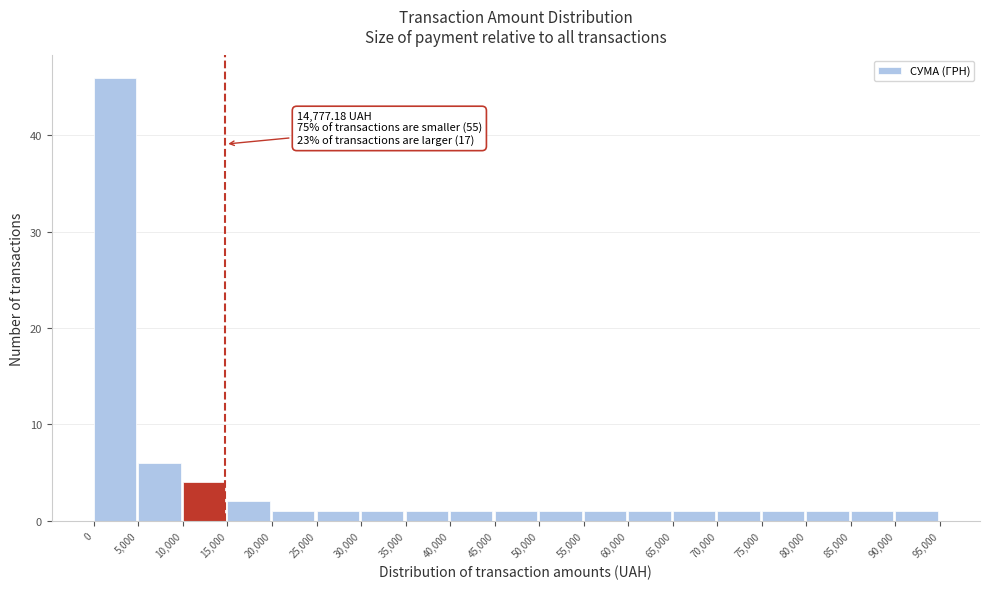

Over which range of the x-axis is the bar tallest?

0 to 5,000